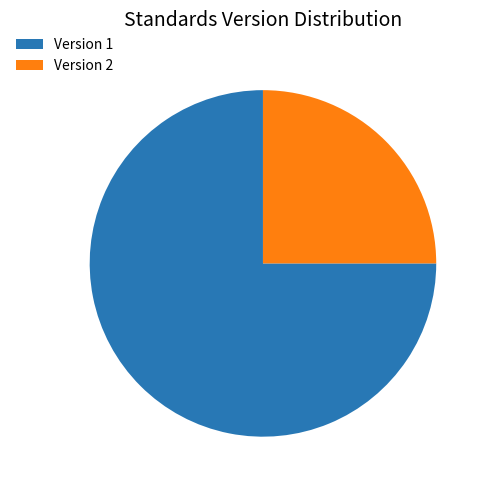

Approximately how many times larger is the value at Version 2 compared to Version 1?

0.3